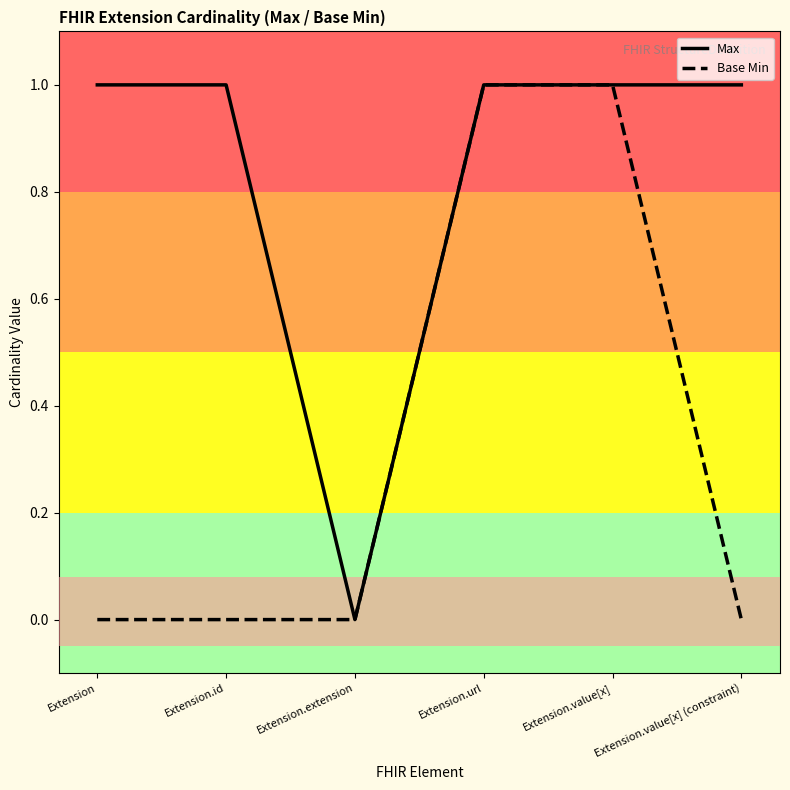

Rank the series by their average value, from lowest to highest.

Base Min, Max